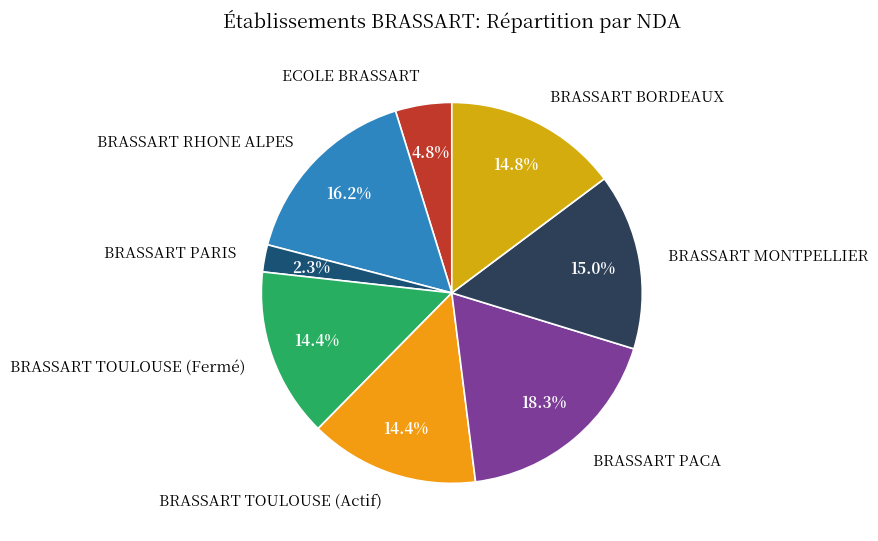

To the nearest percent, what portion does BRASSART TOULOUSE (Actif) represent?

14%